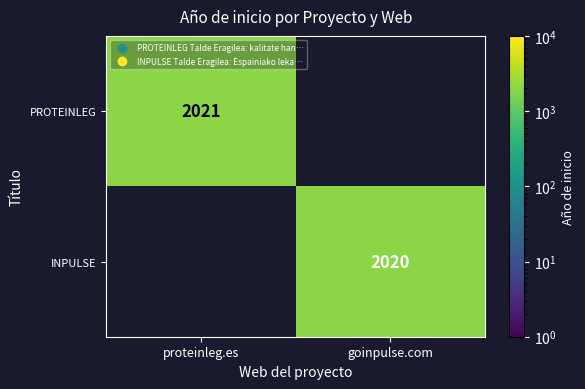

Is the value of INPULSE at goinpulse.com greater than the value of PROTEINLEG at proteinleg.es?

No